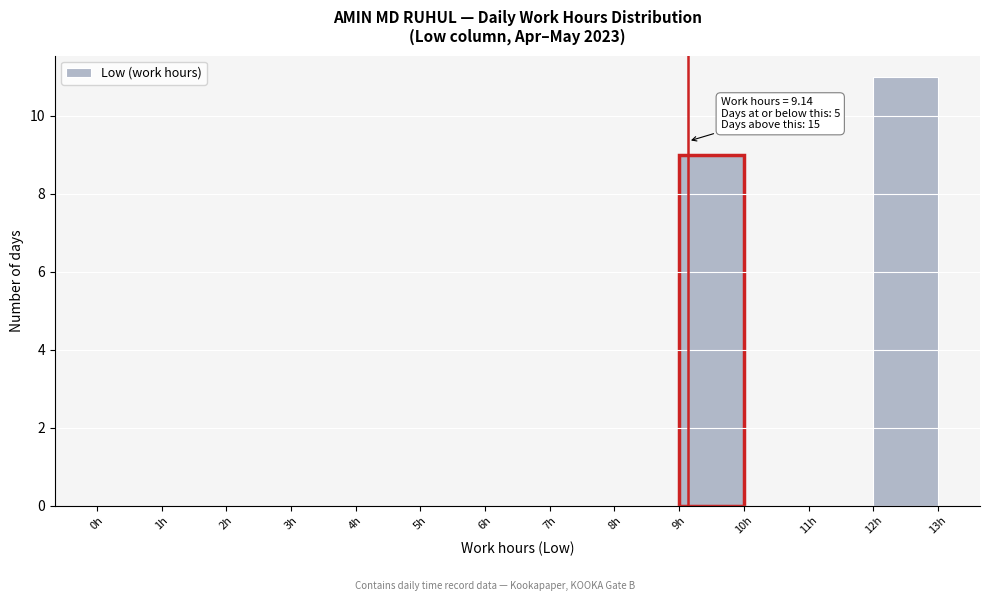

Over which range of the x-axis is the bar tallest?

12 to 13